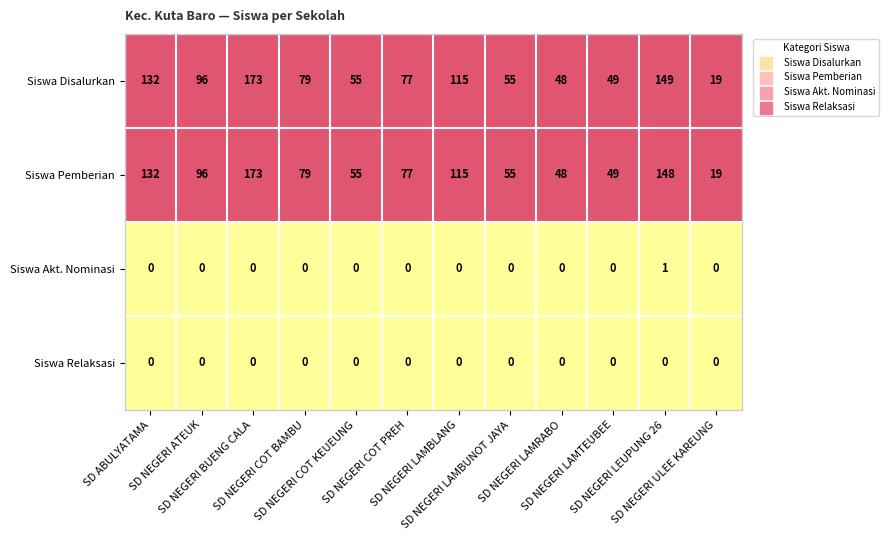

What is the average value of the Siswa Disalurkan series?

87